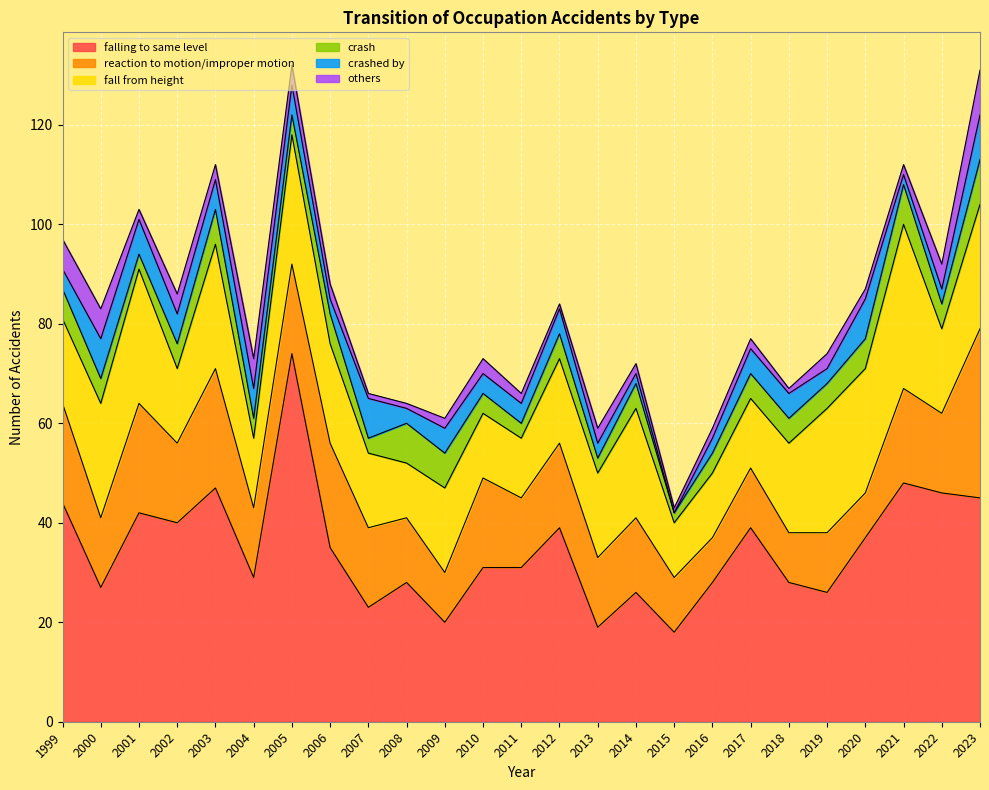

What is the value of the crash point at the 4th from the left?

5